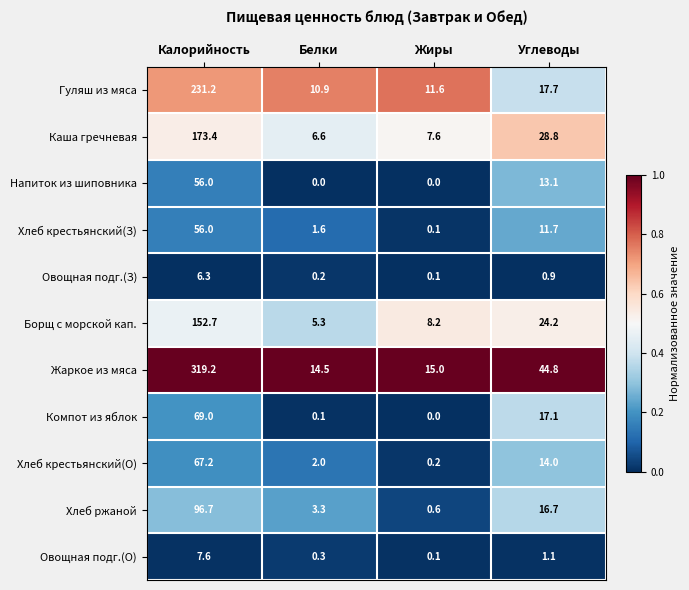

What is the difference between the second highest and minimum values in the Каша гречневая series?

22.2